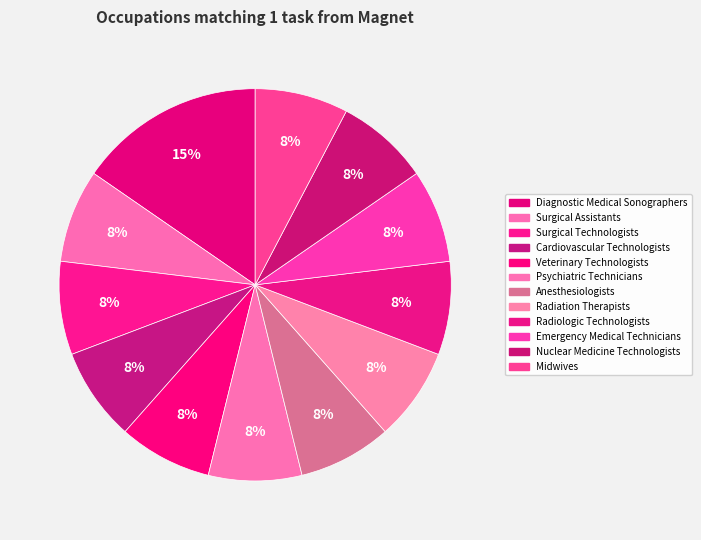

Which slice is the largest?

Diagnostic Medical Sonographers